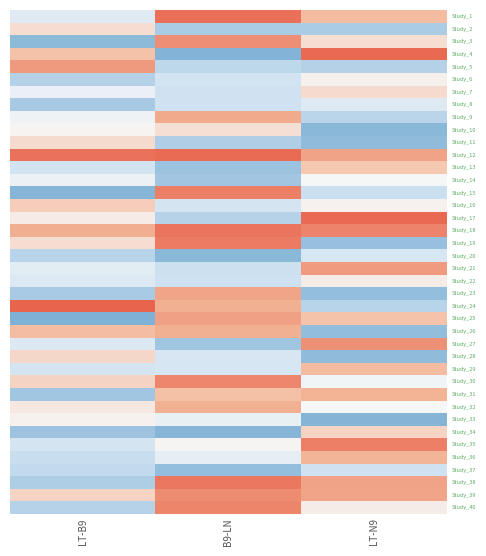

Which series has the widest spread of values?

Study_4